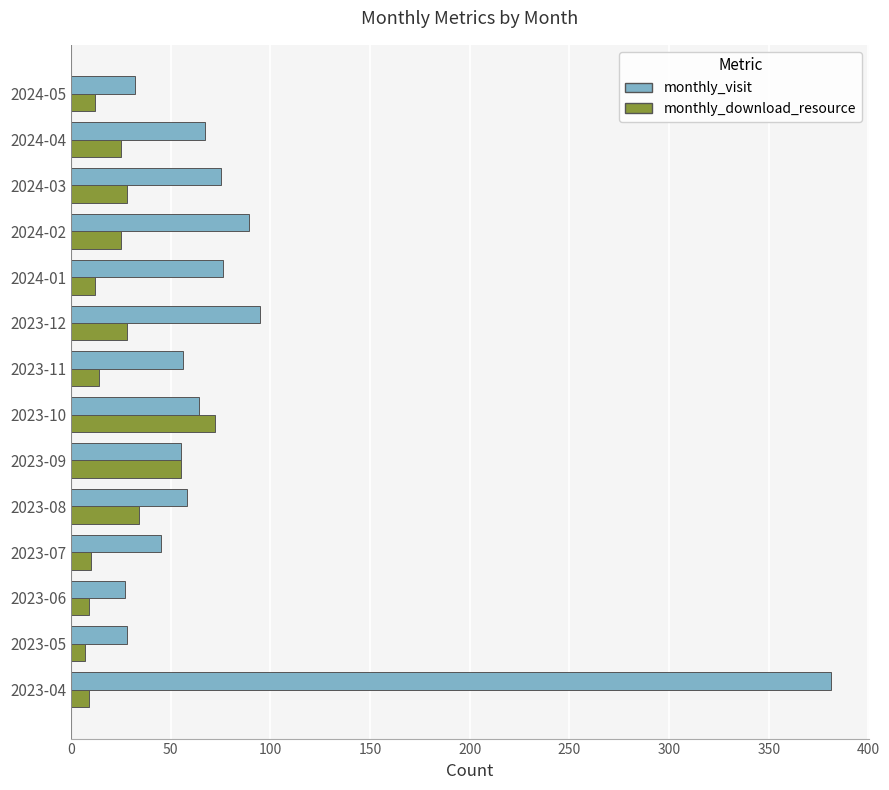

At which label does monthly_download_resource reach its peak?

2023-10